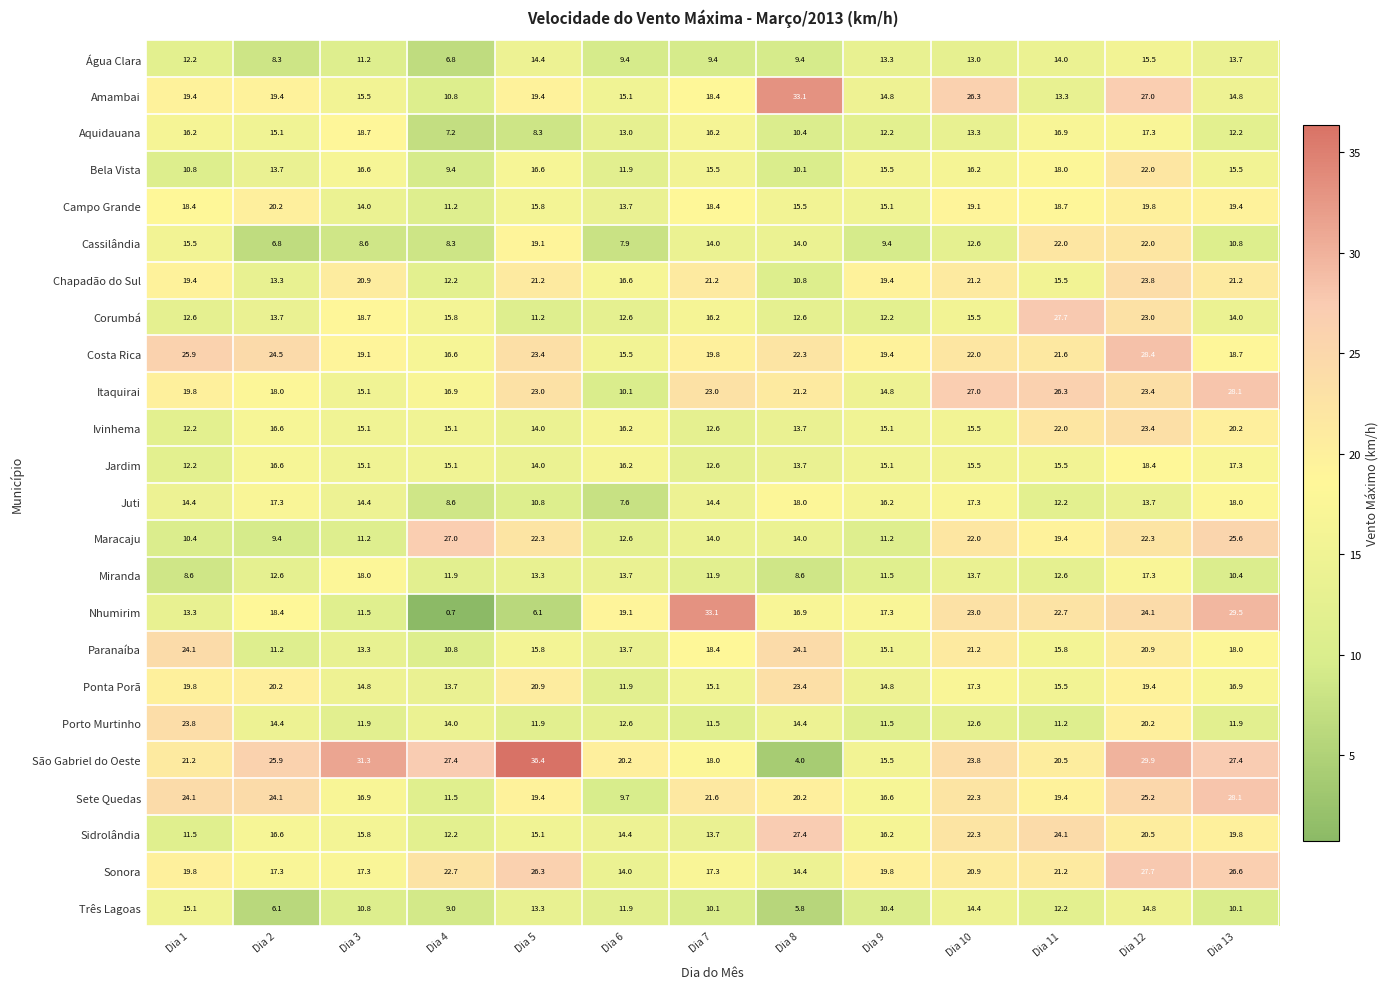

How many categories are shown in the chart?

13